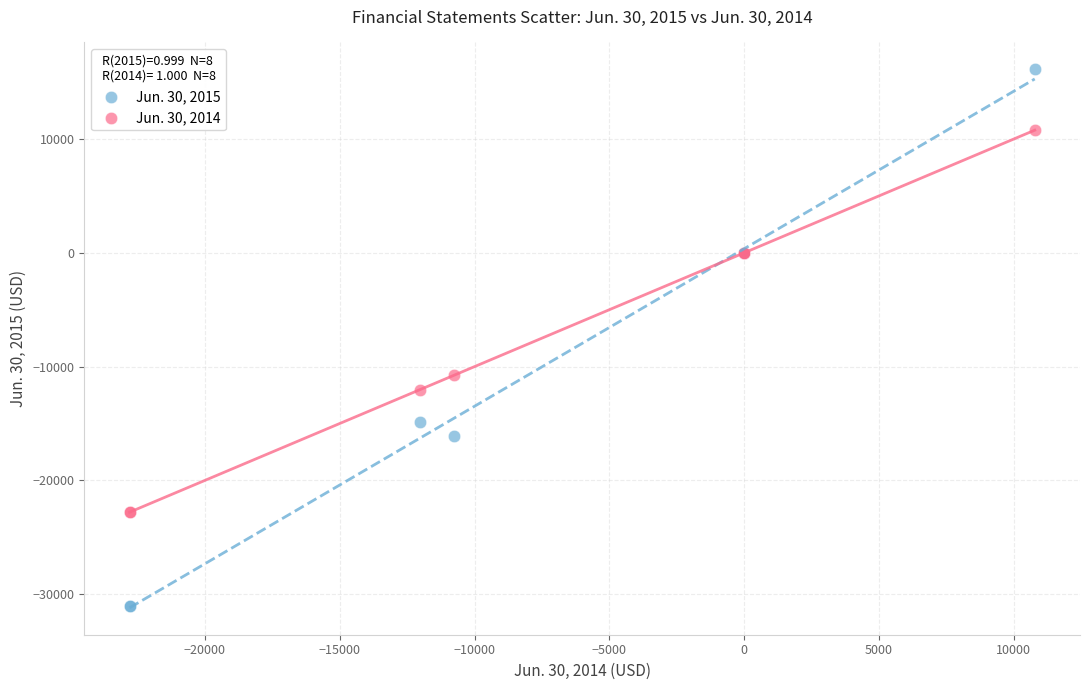

Which series contains the lowest Y value?

Jun. 30, 2015